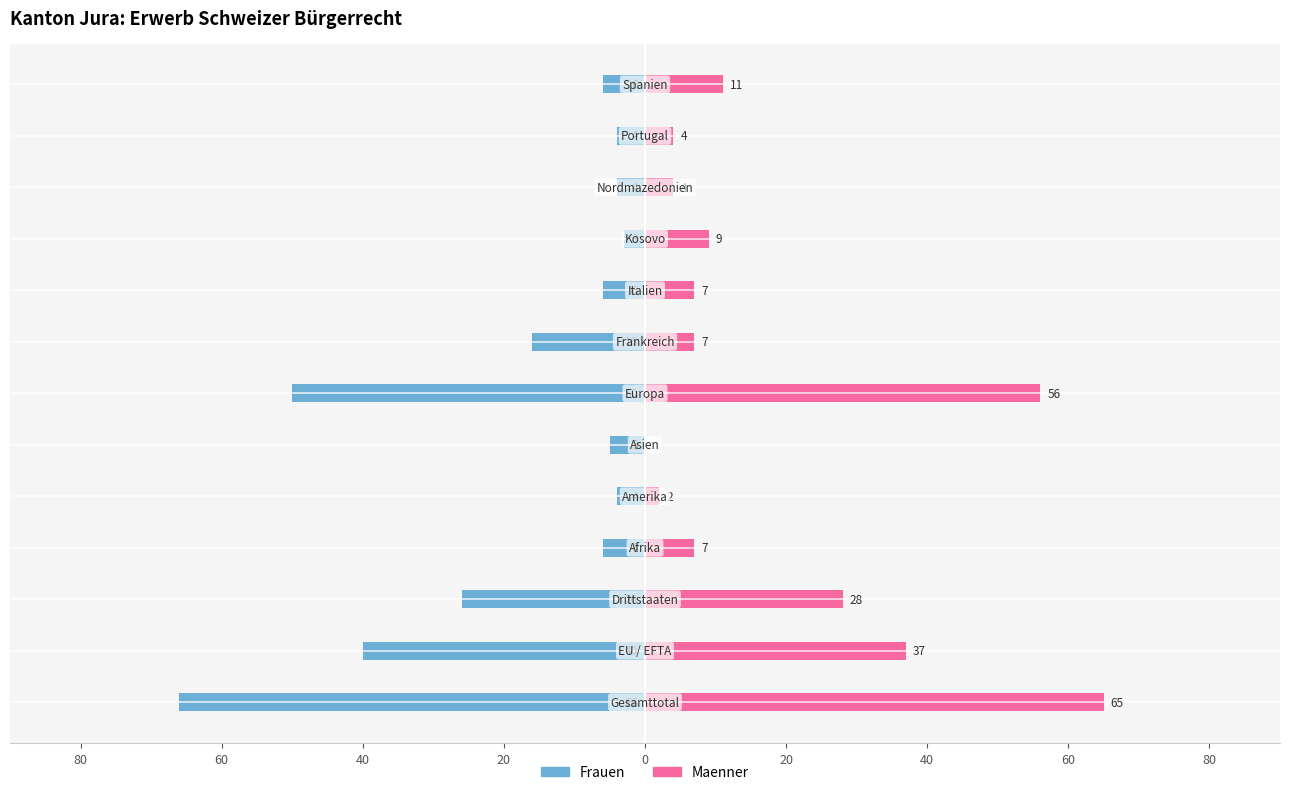

How many bars are there in each group?

2